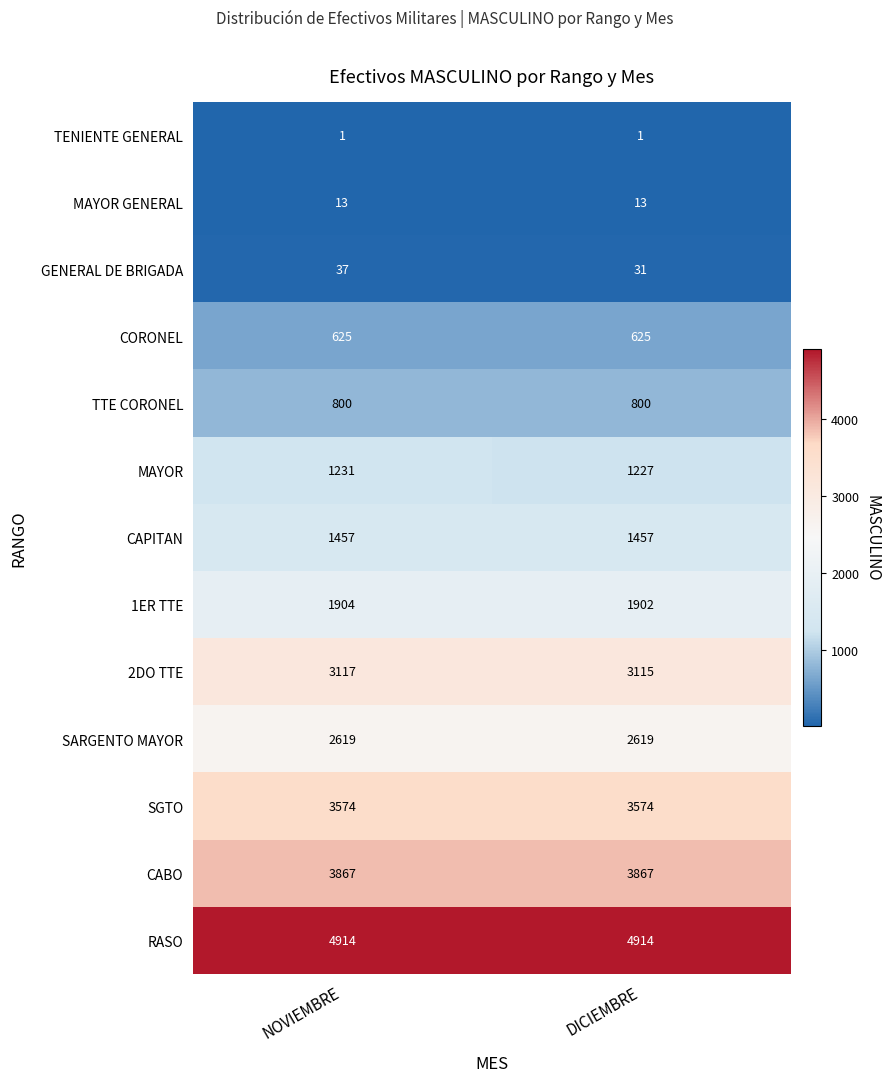

Reading left to right, extract all data points from this chart.

TENIENTE GENERAL: NOVIEMBRE=1	DICIEMBRE=1
MAYOR GENERAL: NOVIEMBRE=13	DICIEMBRE=13
GENERAL DE BRIGADA: NOVIEMBRE=37	DICIEMBRE=31
CORONEL: NOVIEMBRE=625	DICIEMBRE=625
TTE CORONEL: NOVIEMBRE=800	DICIEMBRE=800
MAYOR: NOVIEMBRE=1231	DICIEMBRE=1227
CAPITAN: NOVIEMBRE=1457	DICIEMBRE=1457
1ER TTE: NOVIEMBRE=1904	DICIEMBRE=1902
2DO TTE: NOVIEMBRE=3117	DICIEMBRE=3115
SARGENTO MAYOR: NOVIEMBRE=2619	DICIEMBRE=2619
SGTO: NOVIEMBRE=3574	DICIEMBRE=3574
CABO: NOVIEMBRE=3867	DICIEMBRE=3867
RASO: NOVIEMBRE=4914	DICIEMBRE=4914